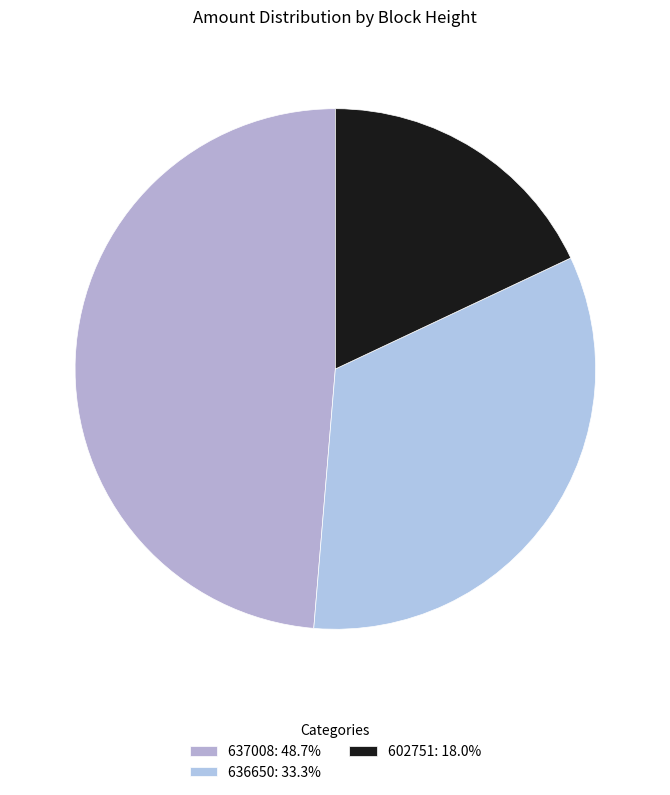

How many slices are in this pie chart?

3